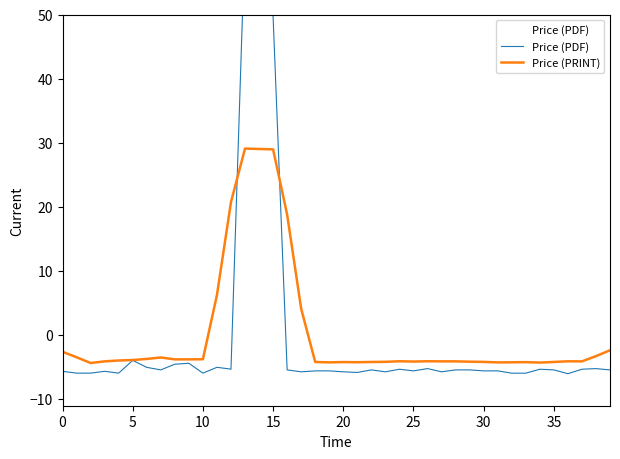

What are all the series names shown in the legend?

Price (PDF), Price (PRINT)